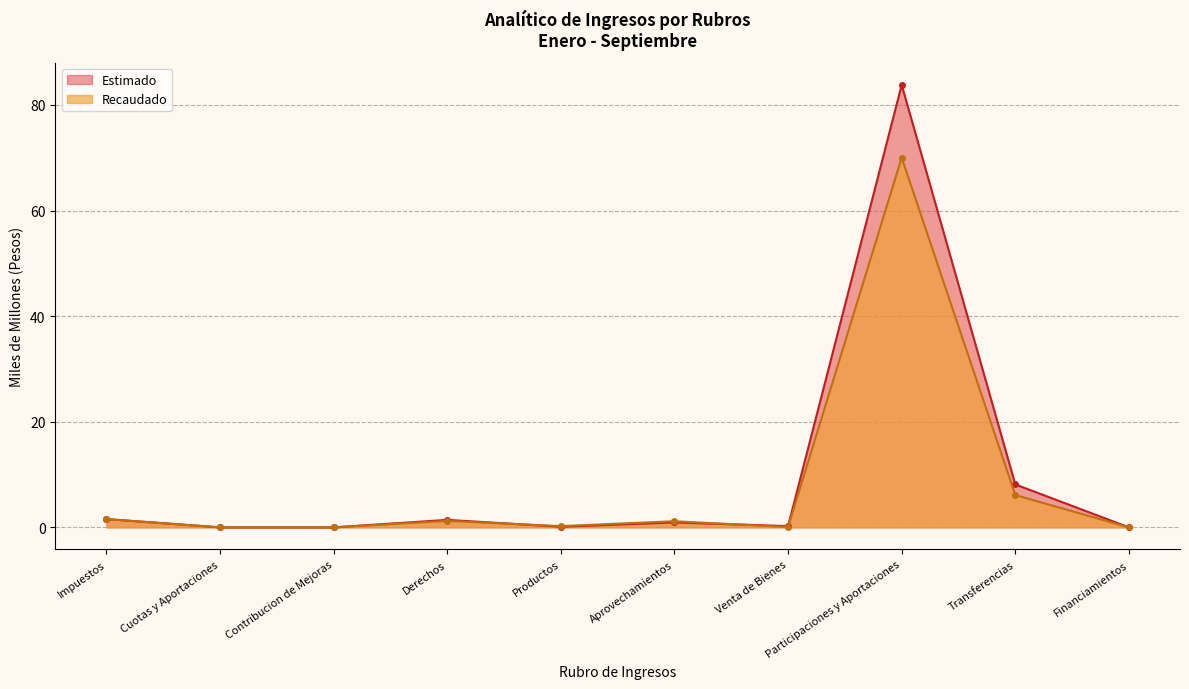

At how many categories does at least one series exceed 14?

1